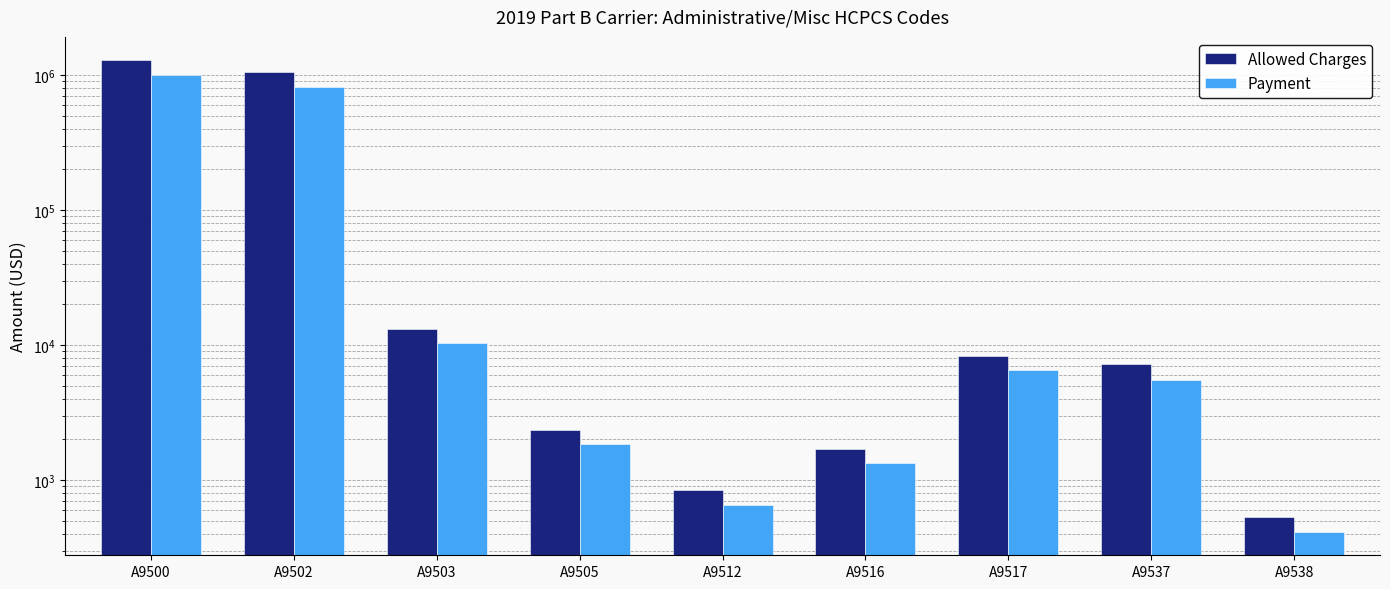

At which category is the sum across all series the highest?

A9500